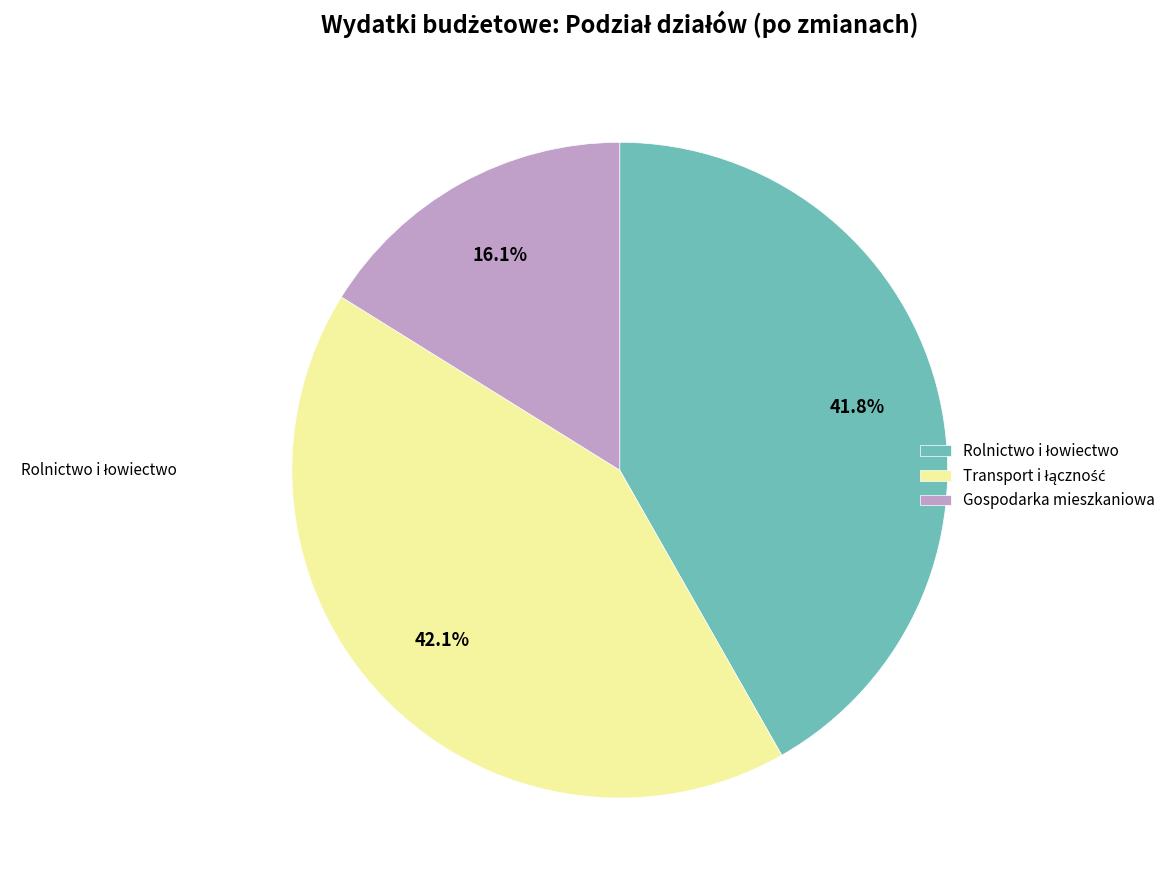

Does any single category account for the majority?

No